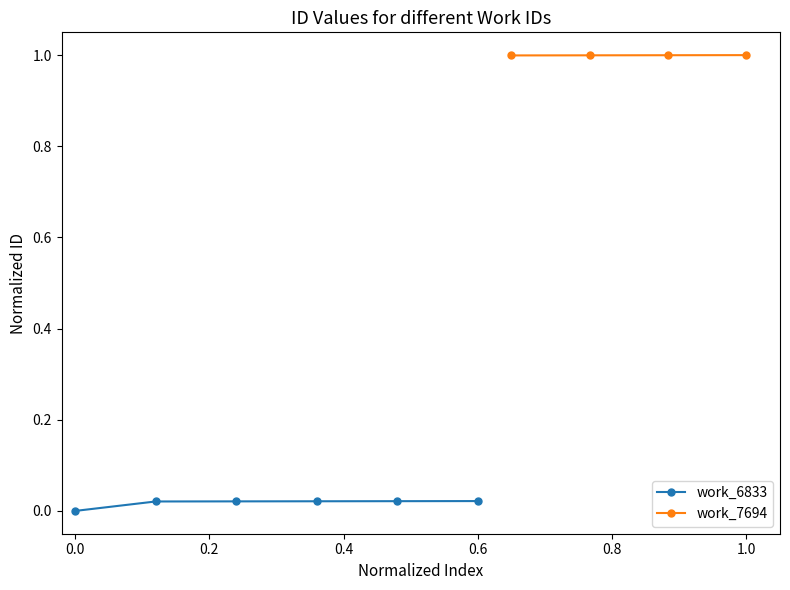

True or false: the data shows 0.0 at 6833.

True